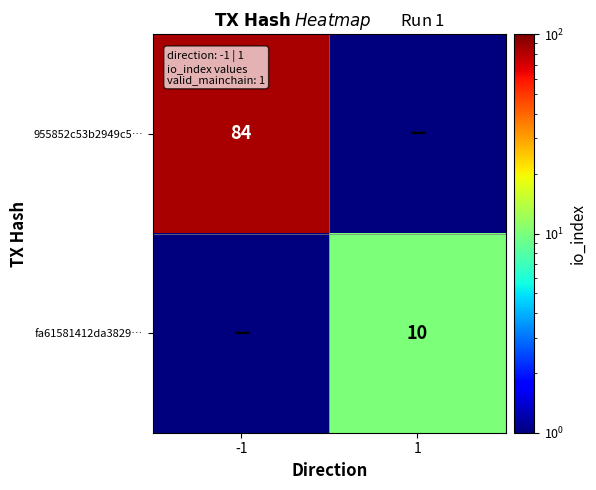

The 955852c53b2949c5… series shows 118.8 at -1. True or false?

False